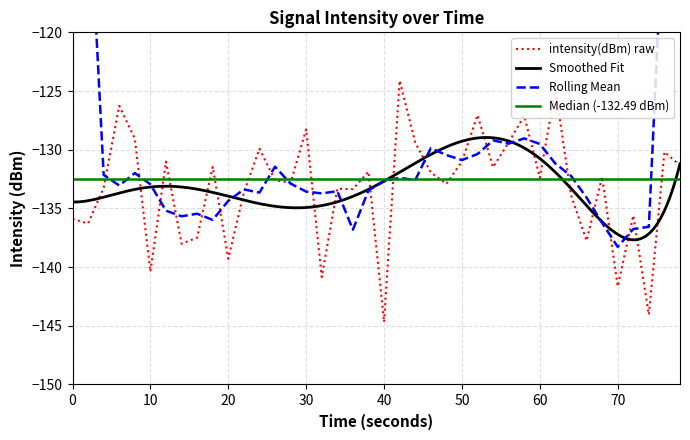

What is the highest value of the intensity(dBm) raw series?

-124.1